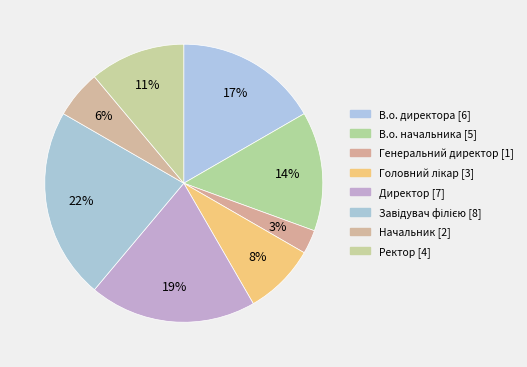

How many segments does this pie chart have?

8